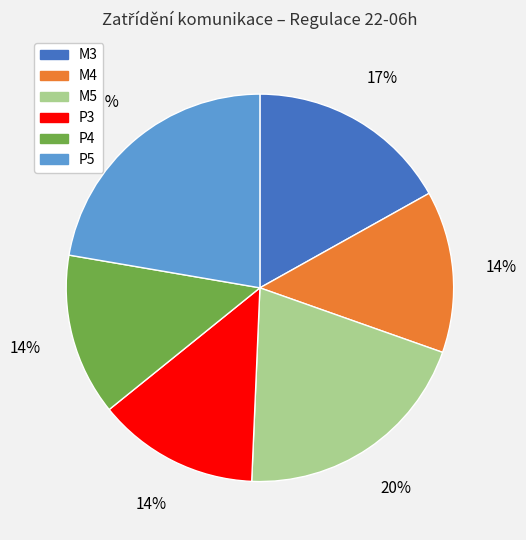

Between P4 and P5, which is larger?

P5